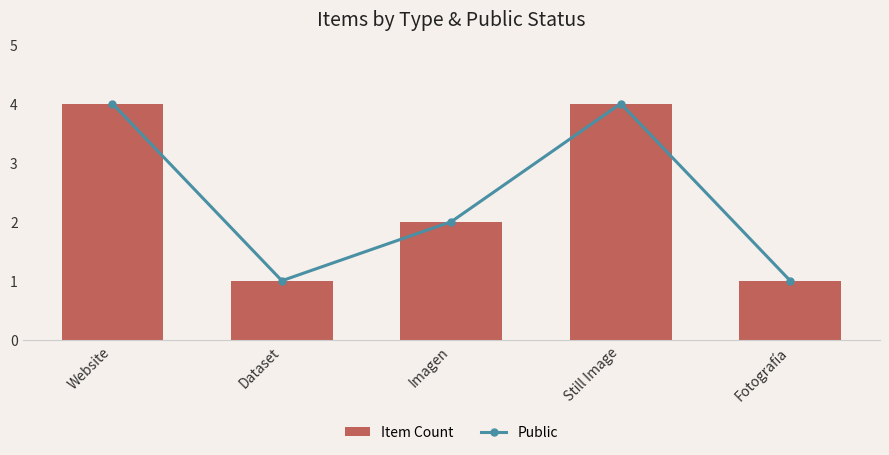

What are all the series names shown in the legend?

Public, Item Count